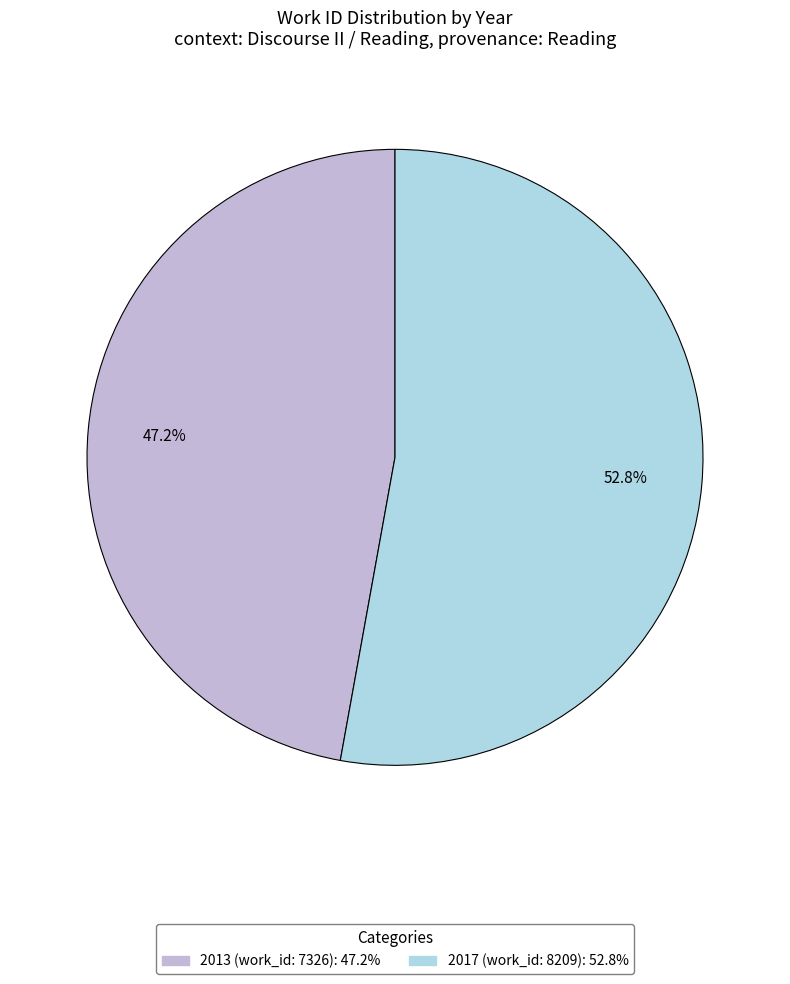

To the nearest percent, what is the difference between the largest and smallest slice percentages?

6%